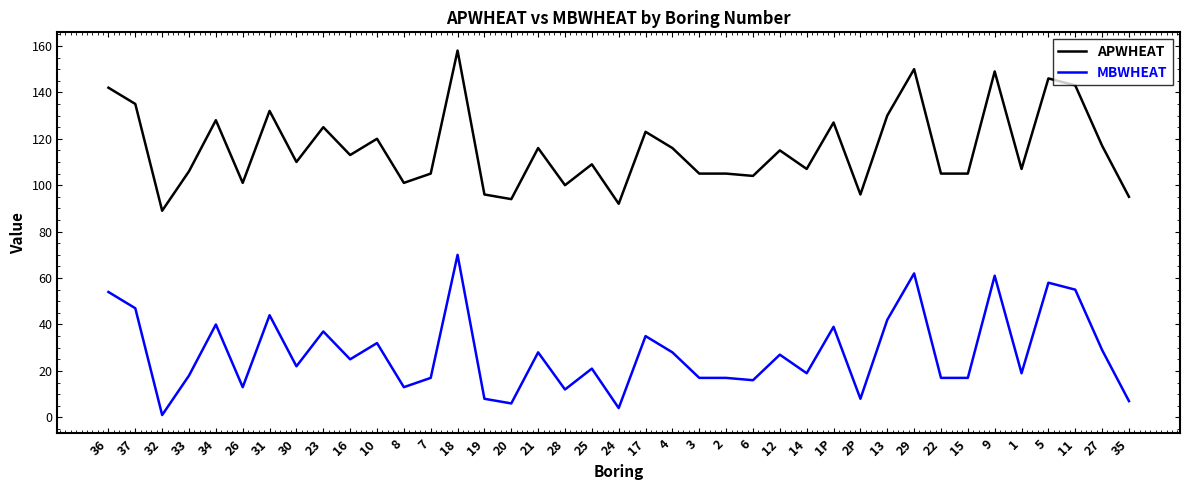

At which category does the chart reach its peak across all series?

18